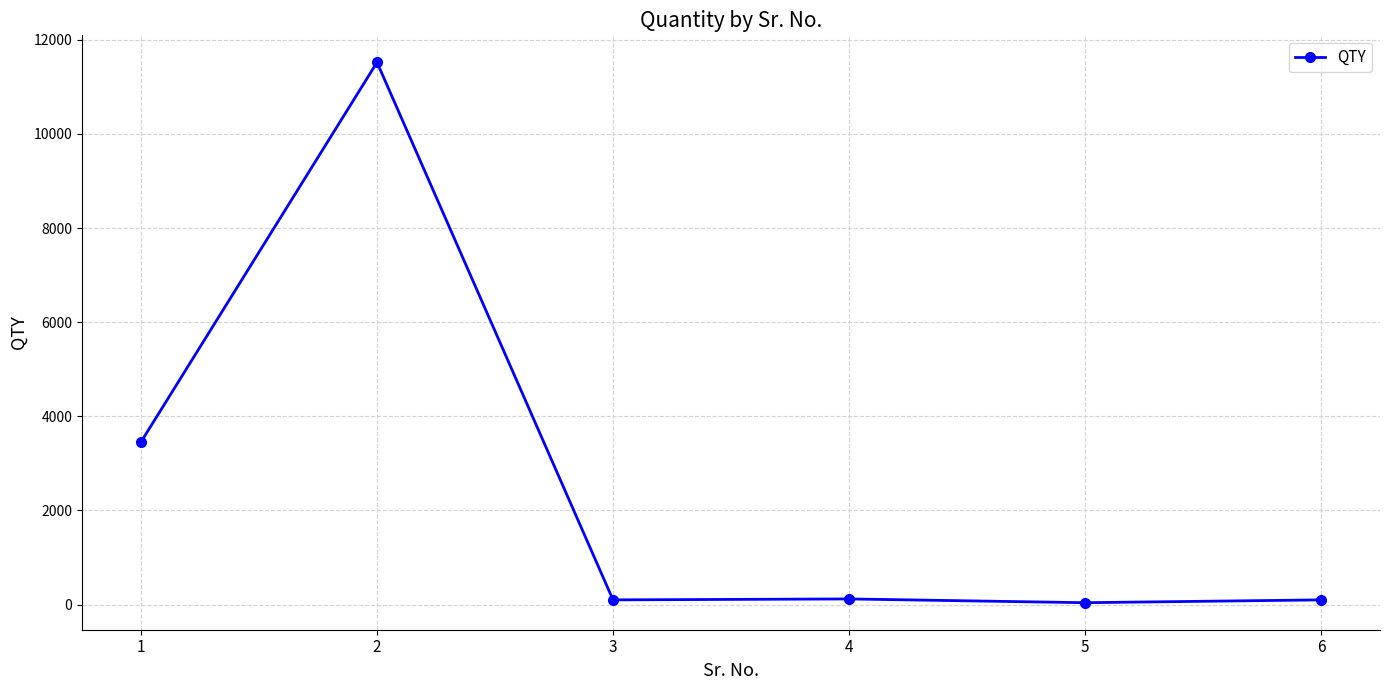

Which label corresponds to the largest value in the chart?

2